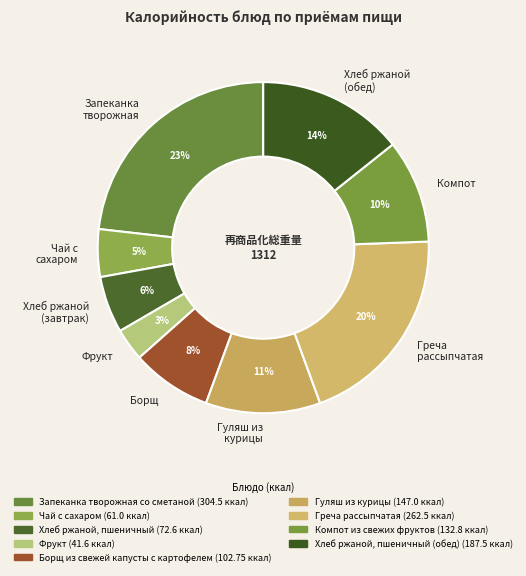

Which slice is the largest?

Запеканка творожная